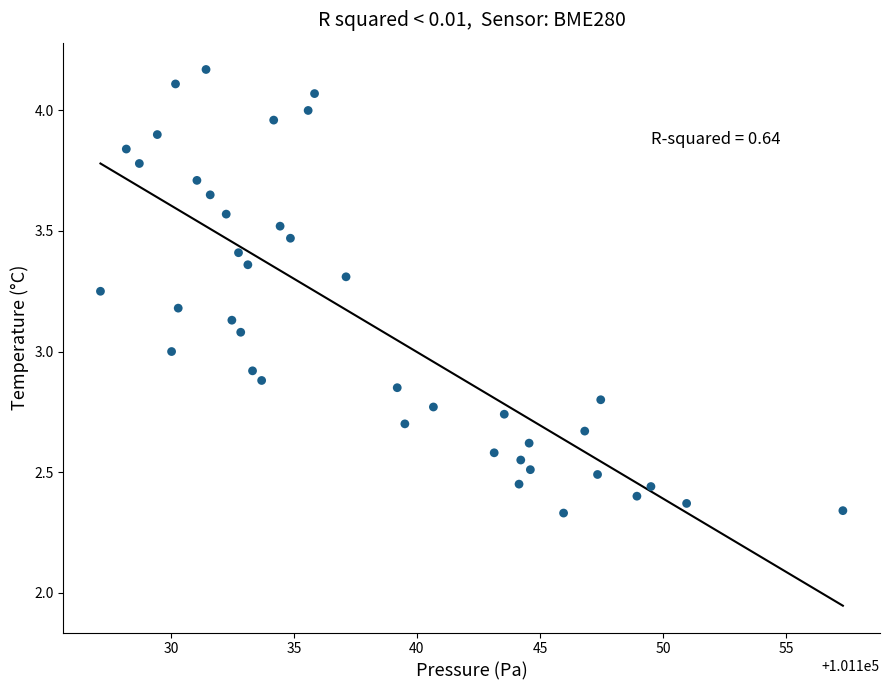

What is the range of X values (max minus min)?

30.2